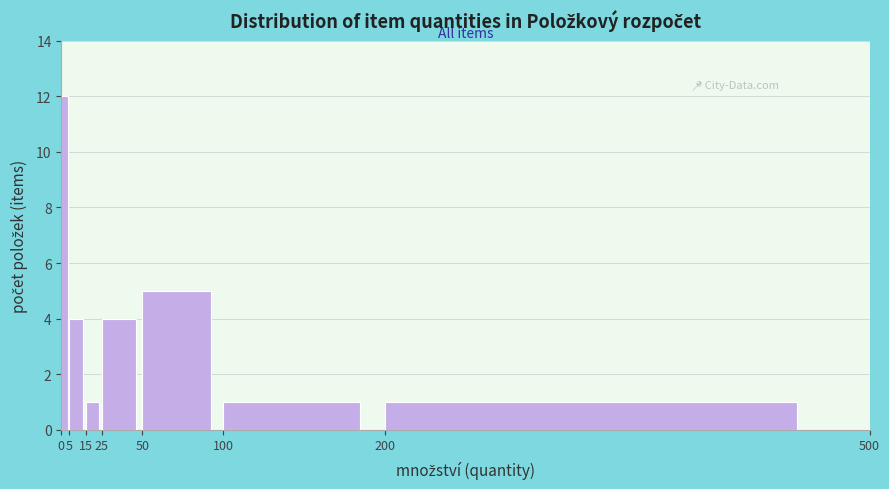

Which range on the x-axis has the tallest bar?

0 to 5